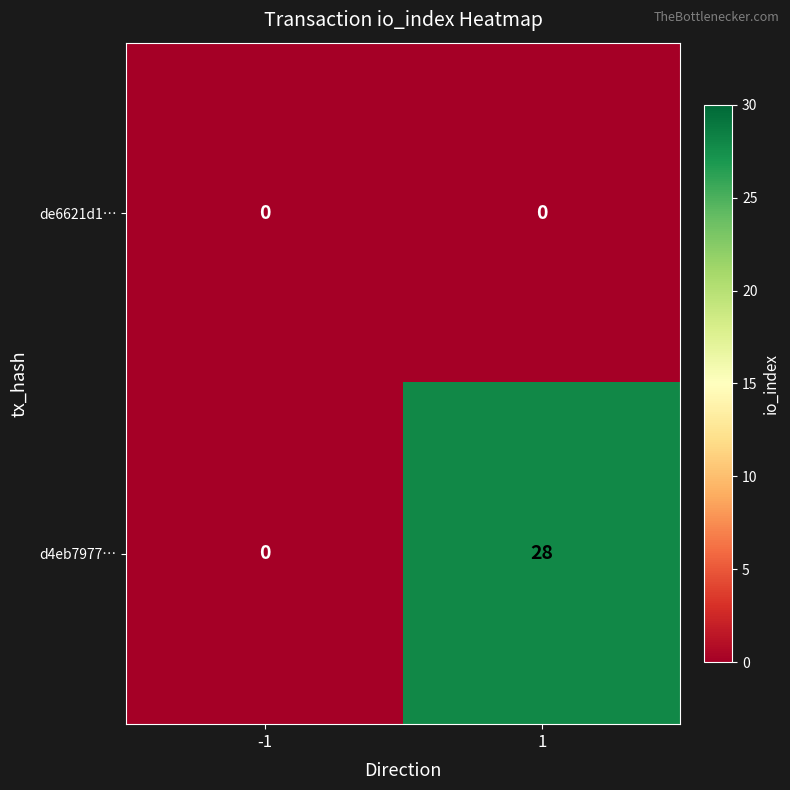

At which category is the sum across all series the highest?

1